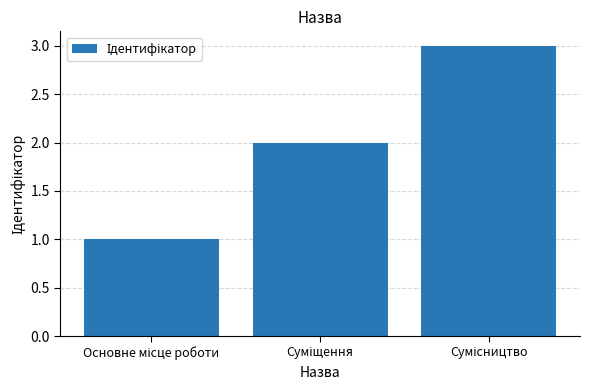

What is the maximum value shown in the chart?

3